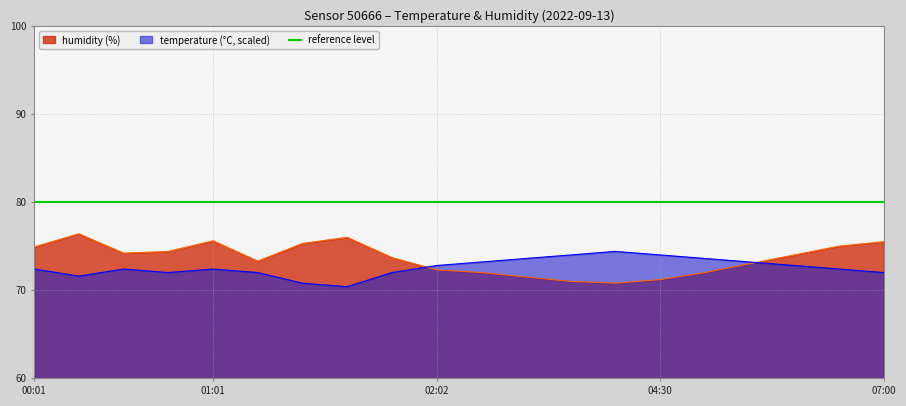

What is the label of the 7th point from the right?

04:00